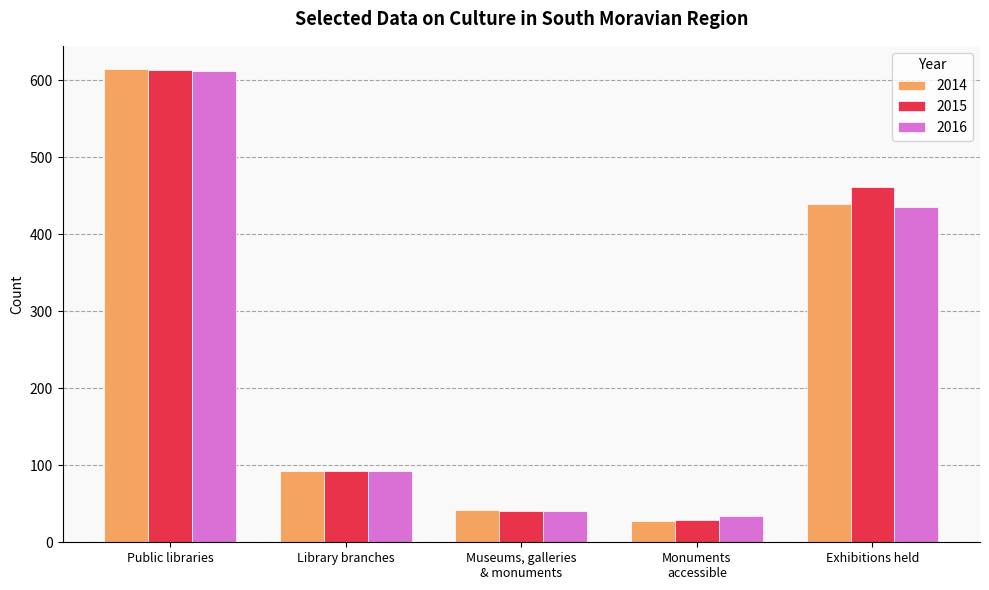

What is the approximate value of 2015 at Museums, galleries
& monuments?

41